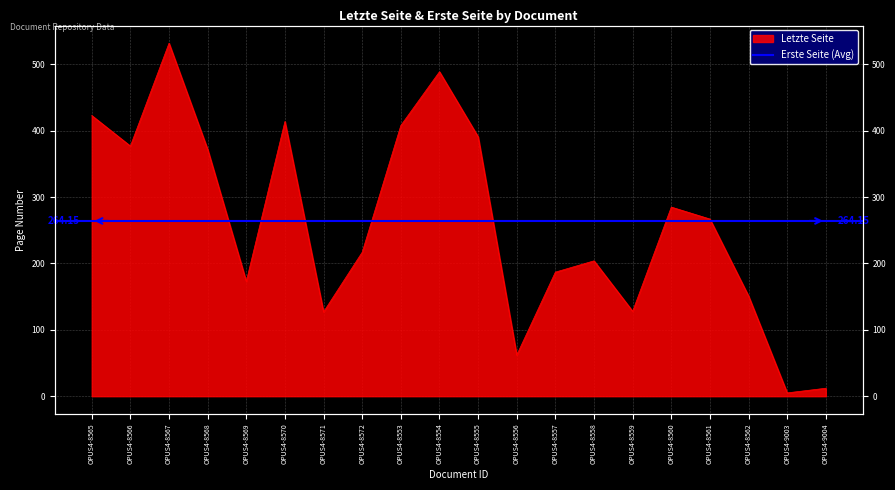

What is the average value?

261